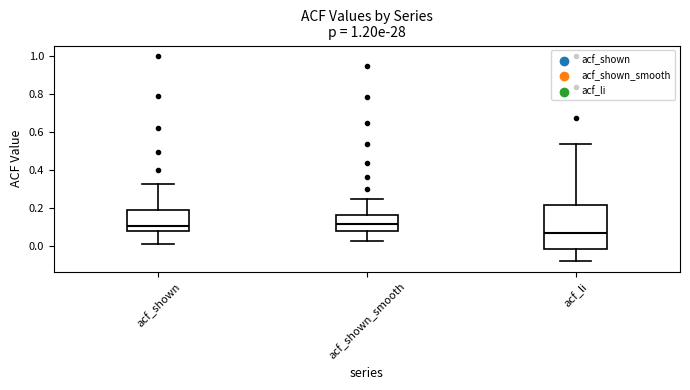

Reading left to right, transcribe this box plot: for each box, give where its median line is, the range the box spans, and where its two whiskers end, as read against the y-axis. The values are not printed on the chart, so give them approximately, as read against the axis.

acf_shown: median 0.10, box 0.08 to 0.18, whiskers 0.00 to 0.32
acf_shown_smooth: median 0.12, box 0.08 to 0.16, whiskers 0.02 to 0.24
acf_li: median 0.06, box -0.02 to 0.22, whiskers -0.08 to 0.54